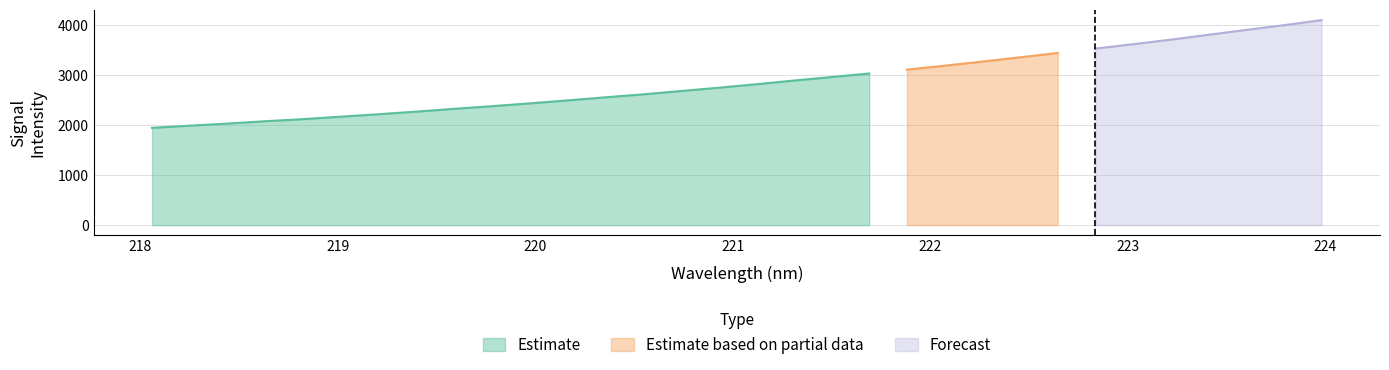

Between 218.6332 and 220.3533, which is larger?

220.3533